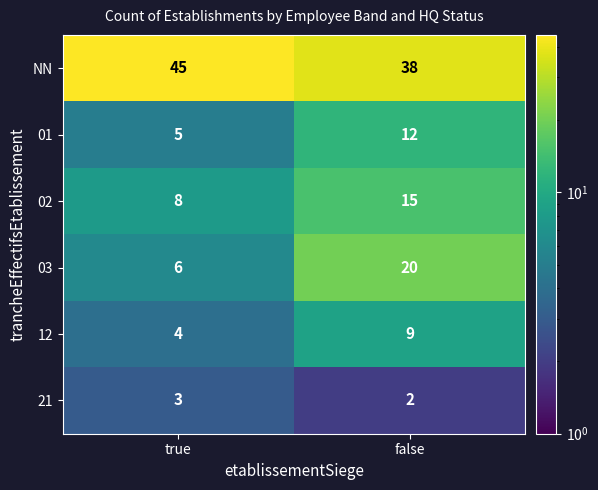

Which series has the largest total across all categories?

NN